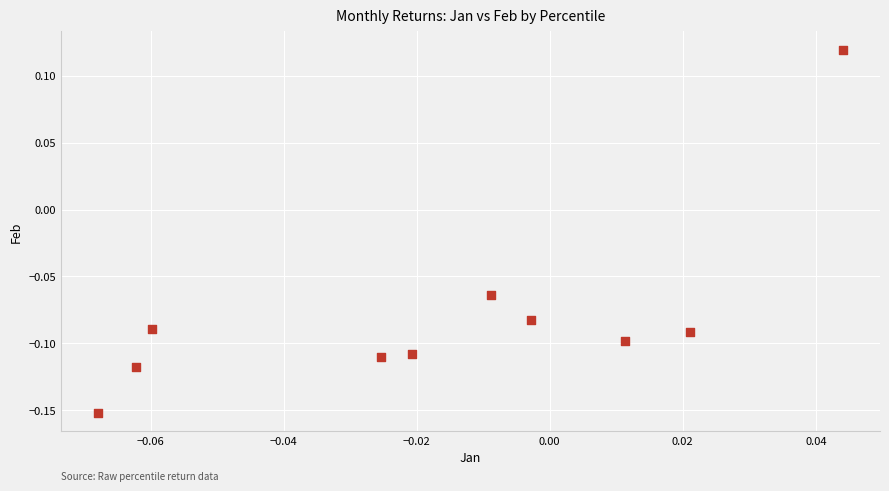

What is the range of Y values (max minus min)?

0.3